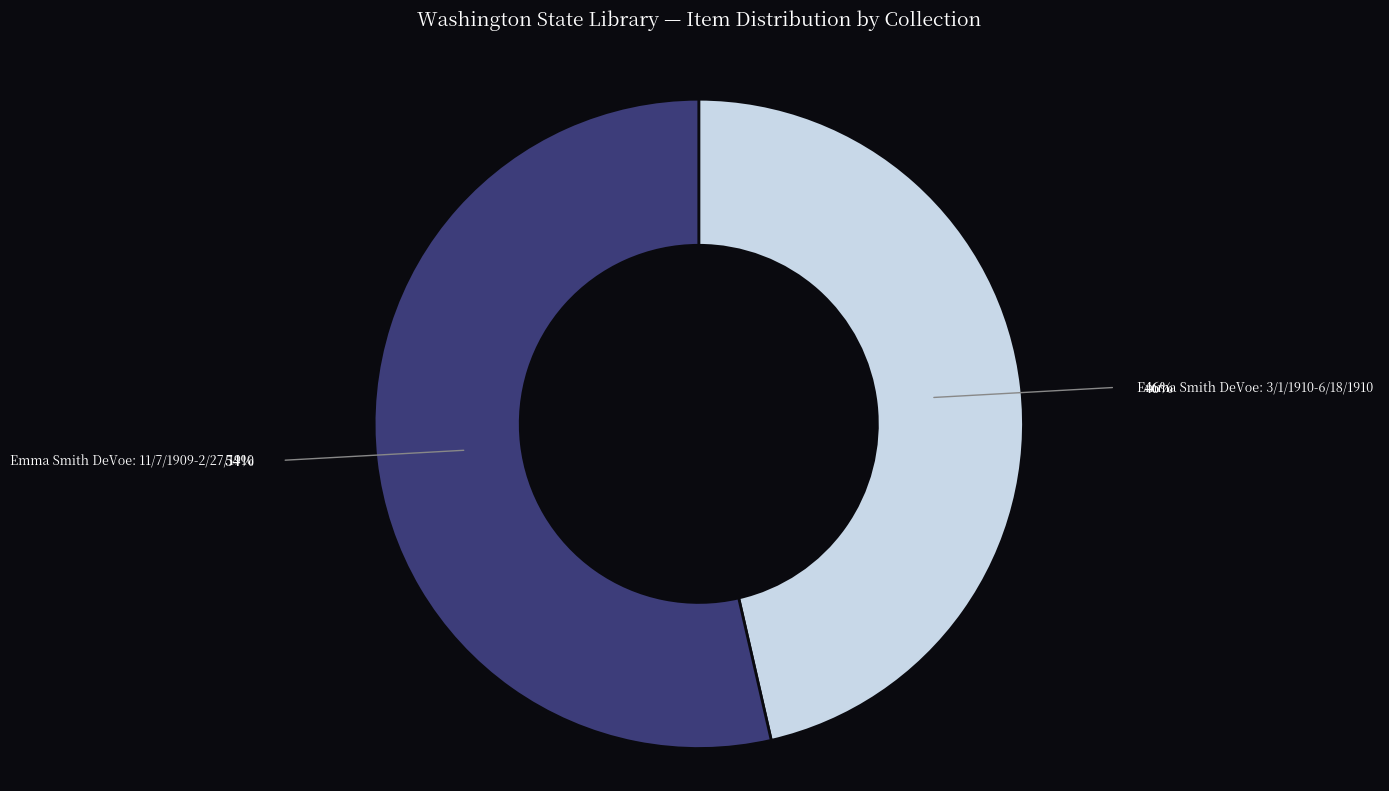

Is there any slice that represents more than half of the pie?

Yes